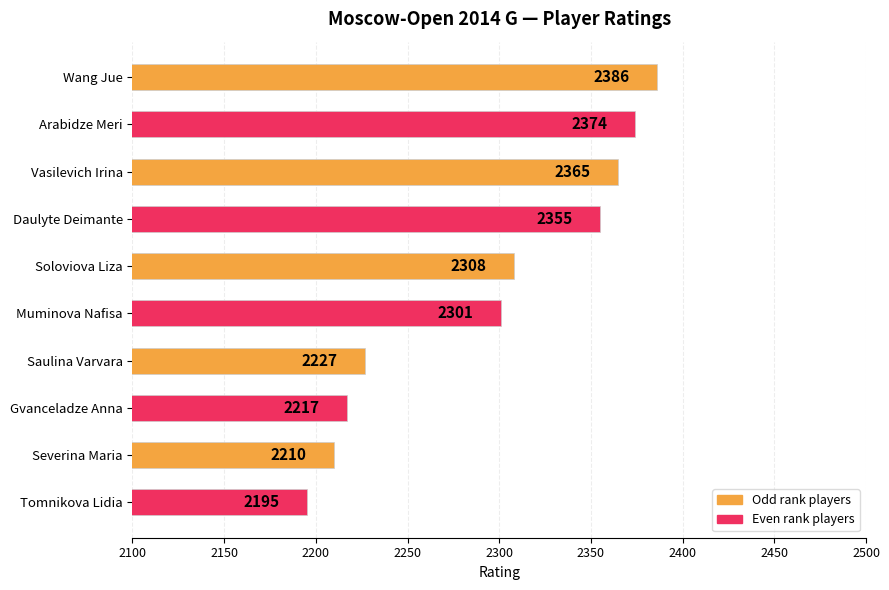

What is the label of the 7th bar from the bottom?

Daulyte Deimante